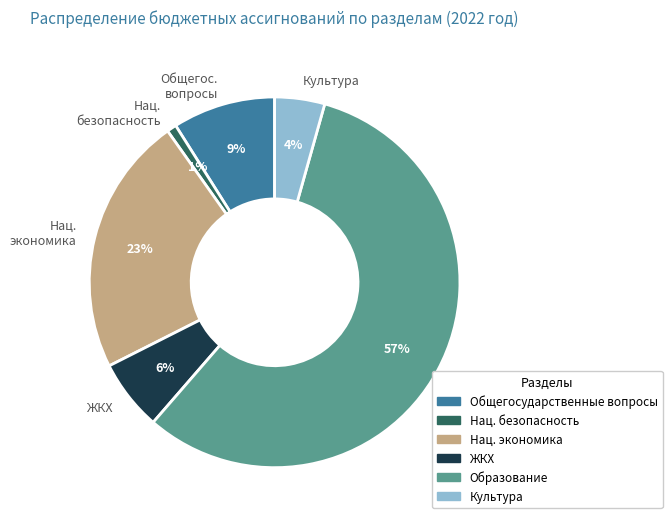

To the nearest percent, what portion does Нац. безопасность represent?

1%